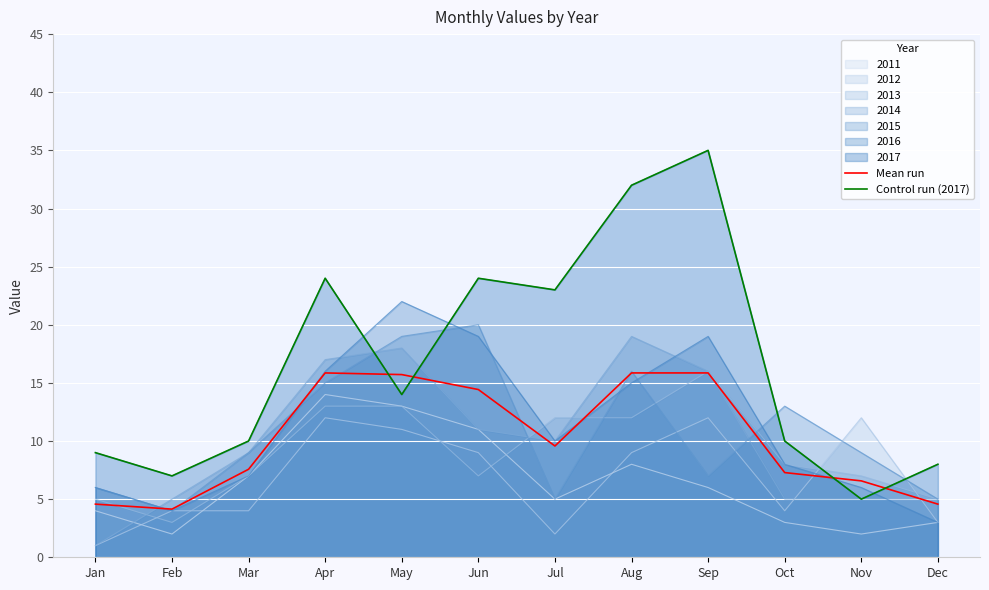

Which series changed the most between Apr and Oct?

Control run (2017)